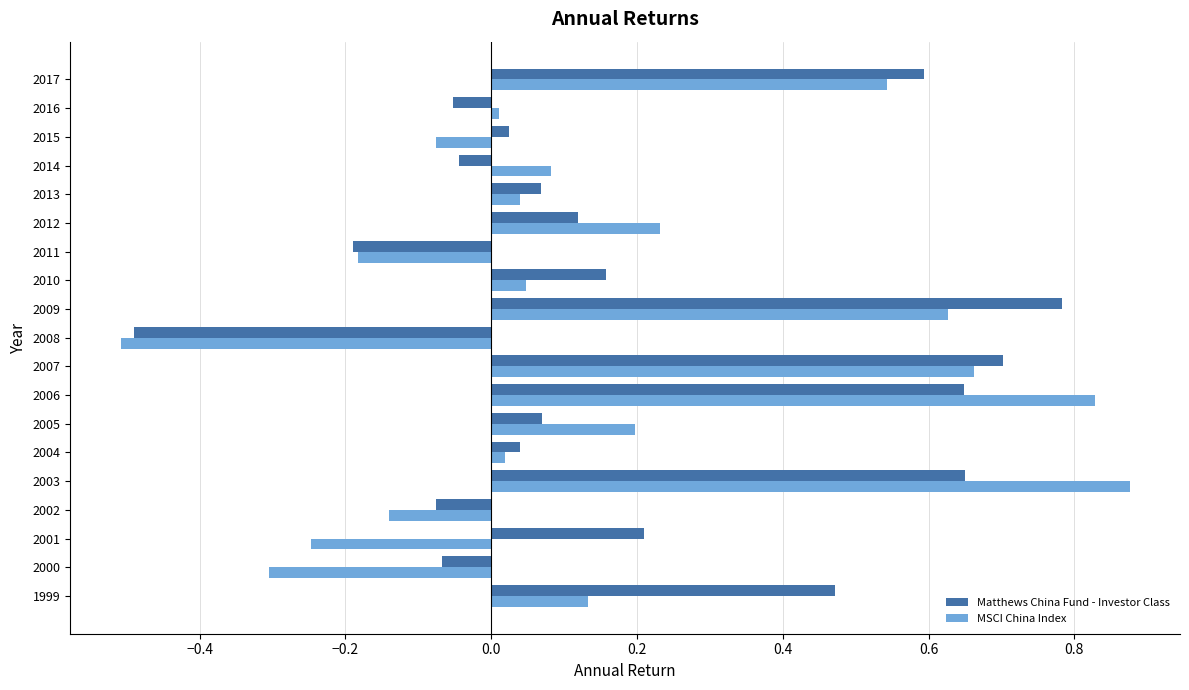

What is the sum of all Matthews China Fund - Investor Class values?

3.6